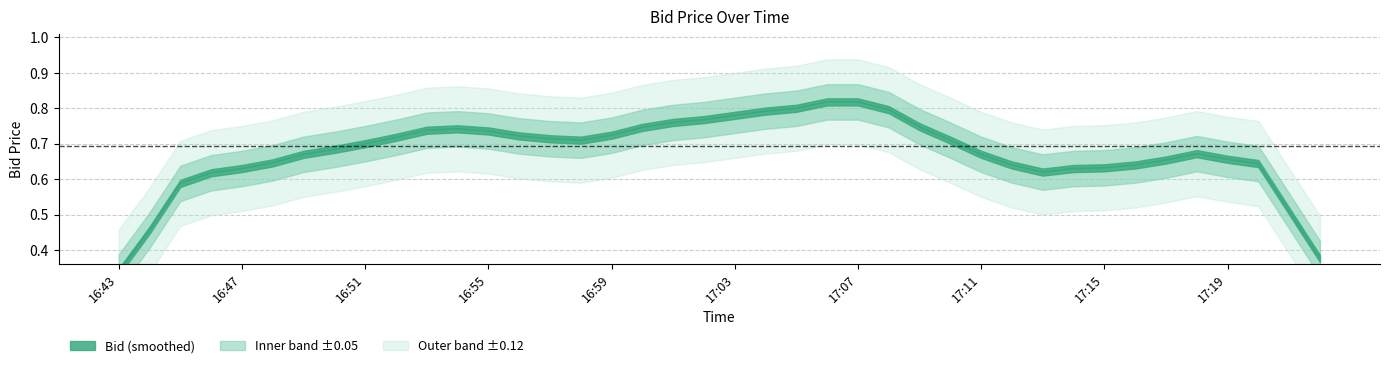

How many lines are shown in the chart?

1